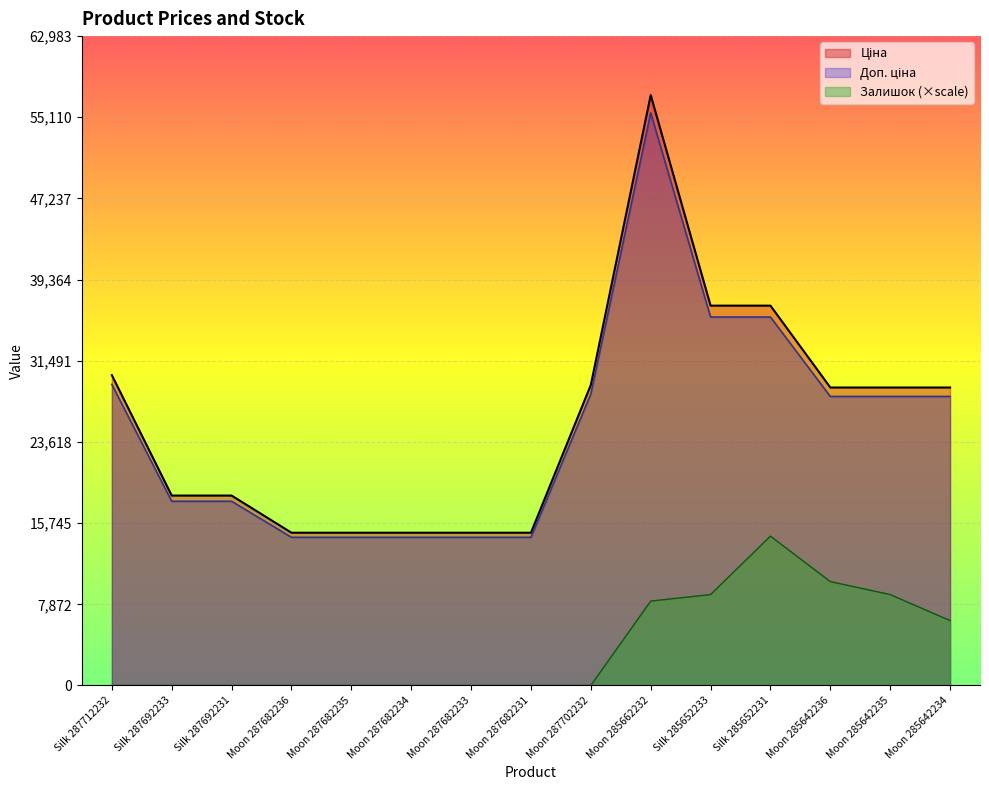

Does the chart display data point markers on the line(s)?

No